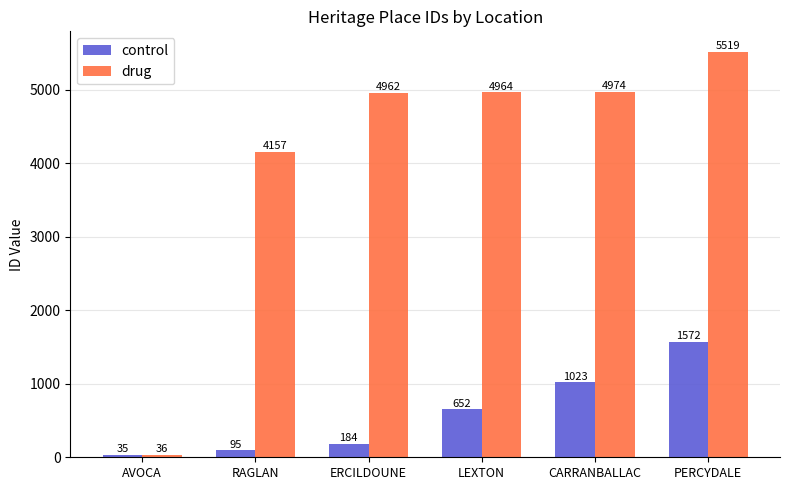

Read the control value at LEXTON, to the nearest 10.

650